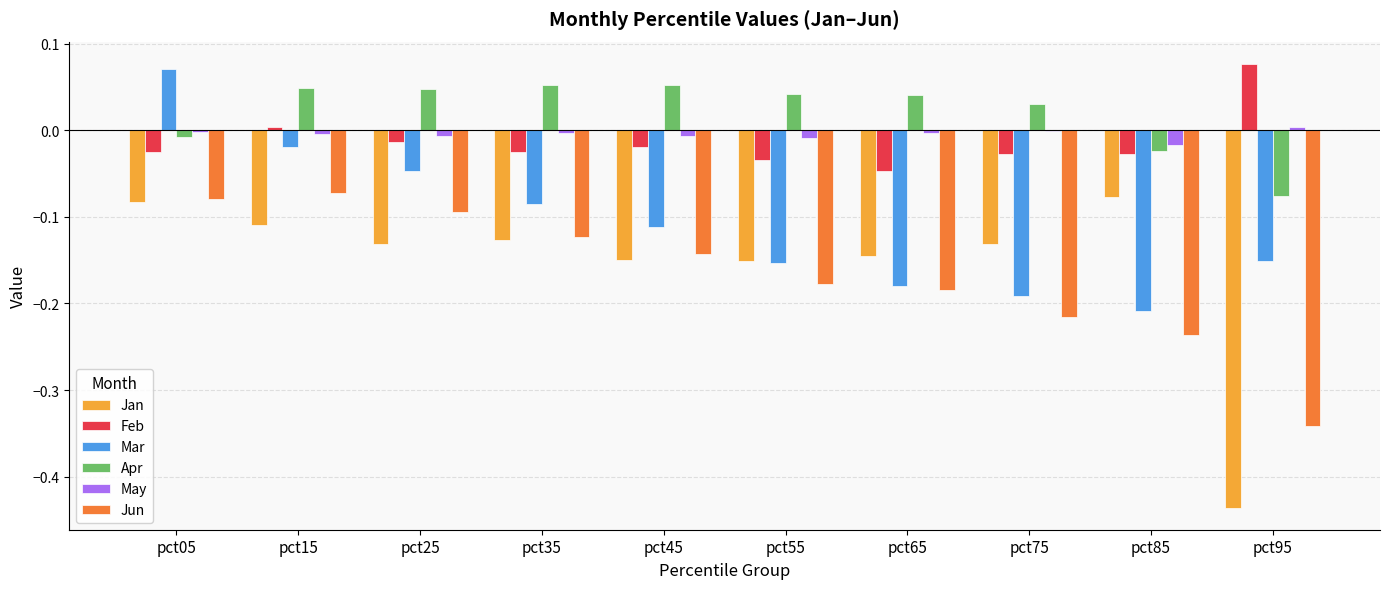

At which label is Apr closest to 0?

pct05